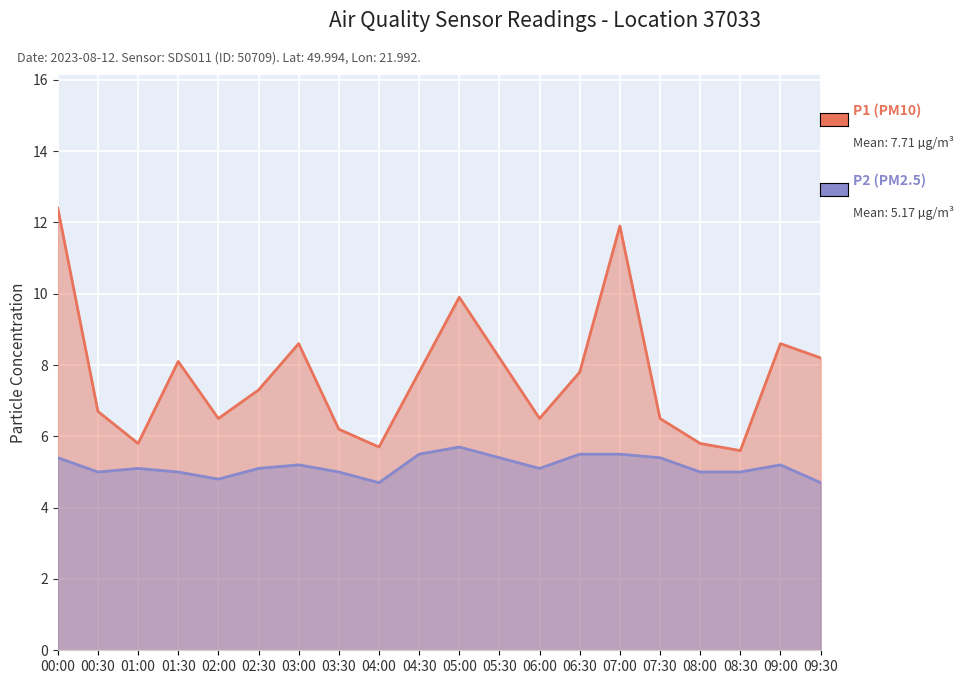

Count the number of categories in the chart.

20